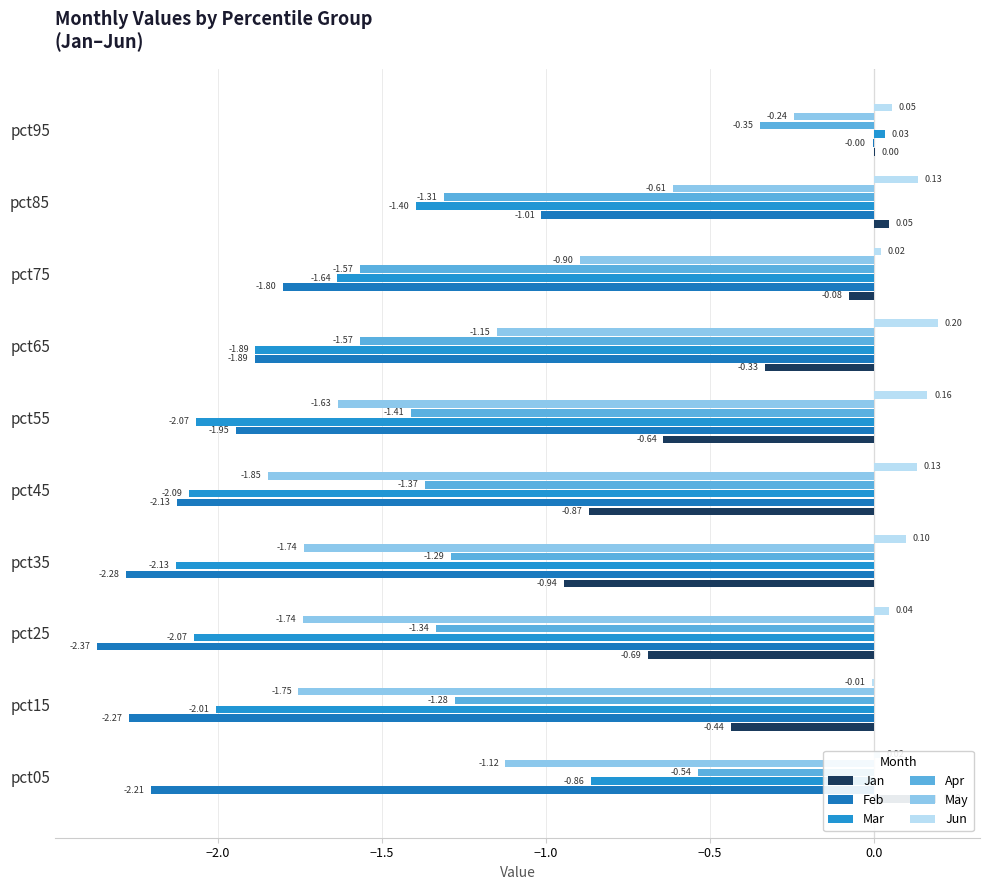

At how many categories does at least one series exceed 0?

9